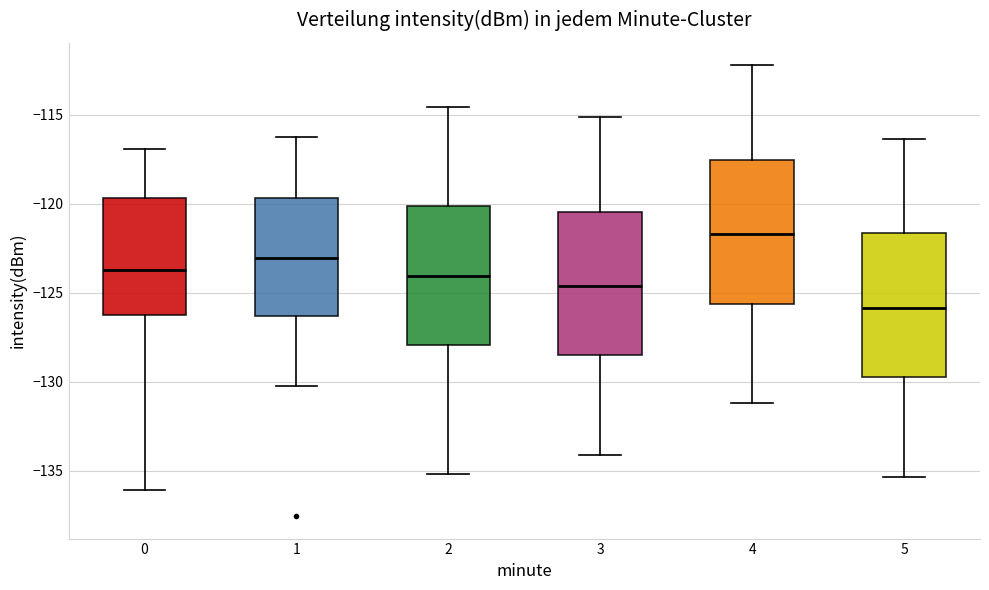

Where is the upper edge of the box at x = 3 on the y-axis? The values are not printed on the chart, so give them approximately, as read against the axis.

-120.5